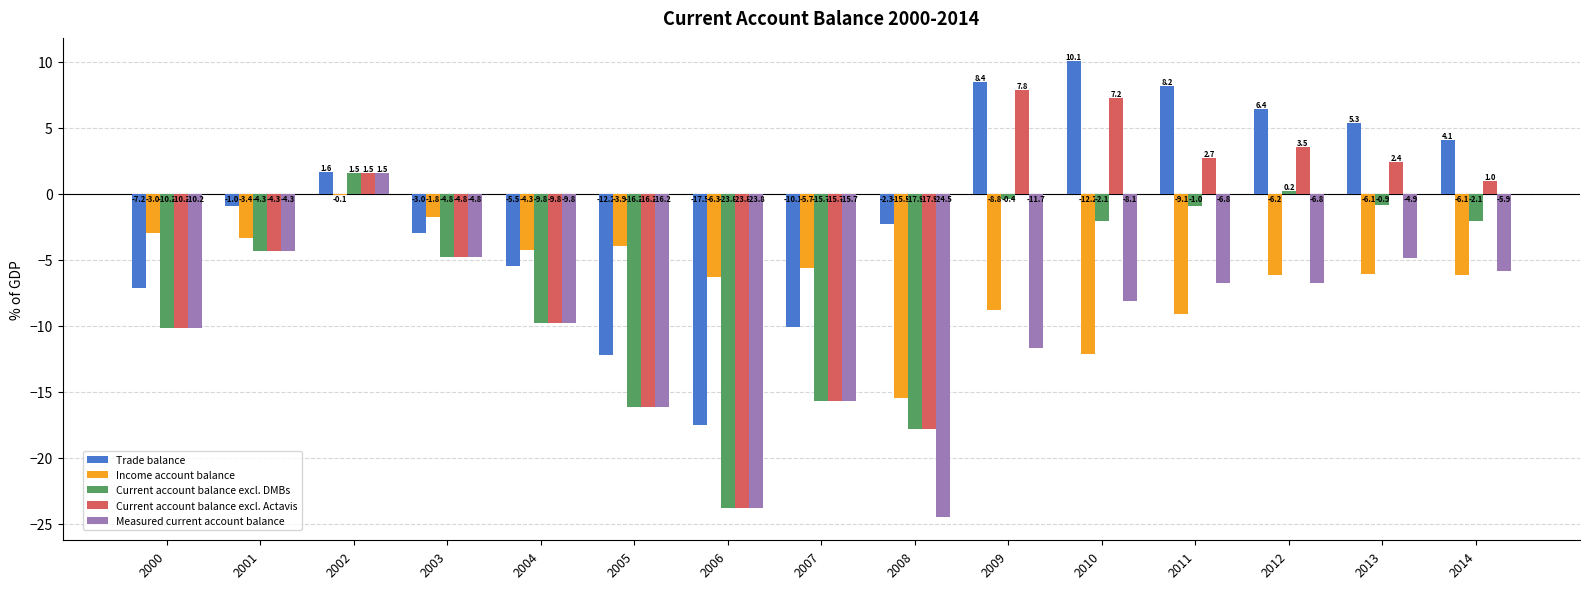

Which series changed the most between 2003 and 2009?

Current account balance excl. Actavis